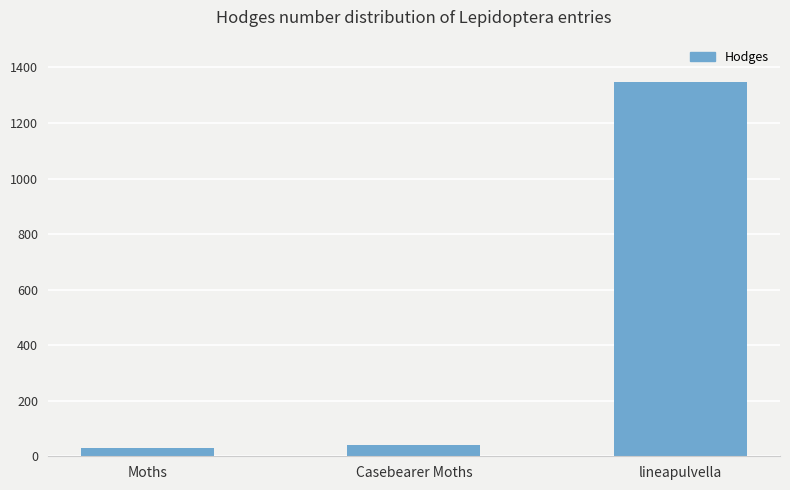

How many data points are above 42?

2